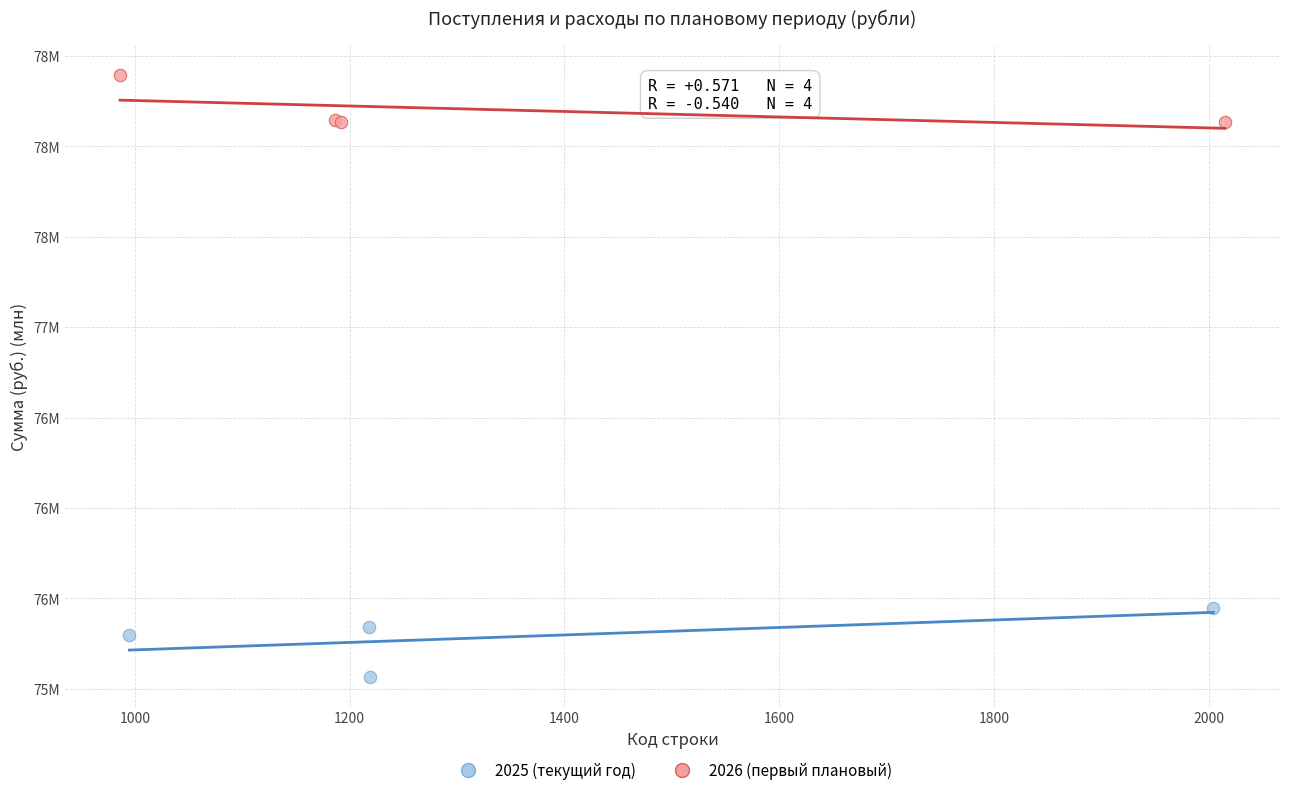

Which series has the widest spread of Y values?

2025 (текущий год)